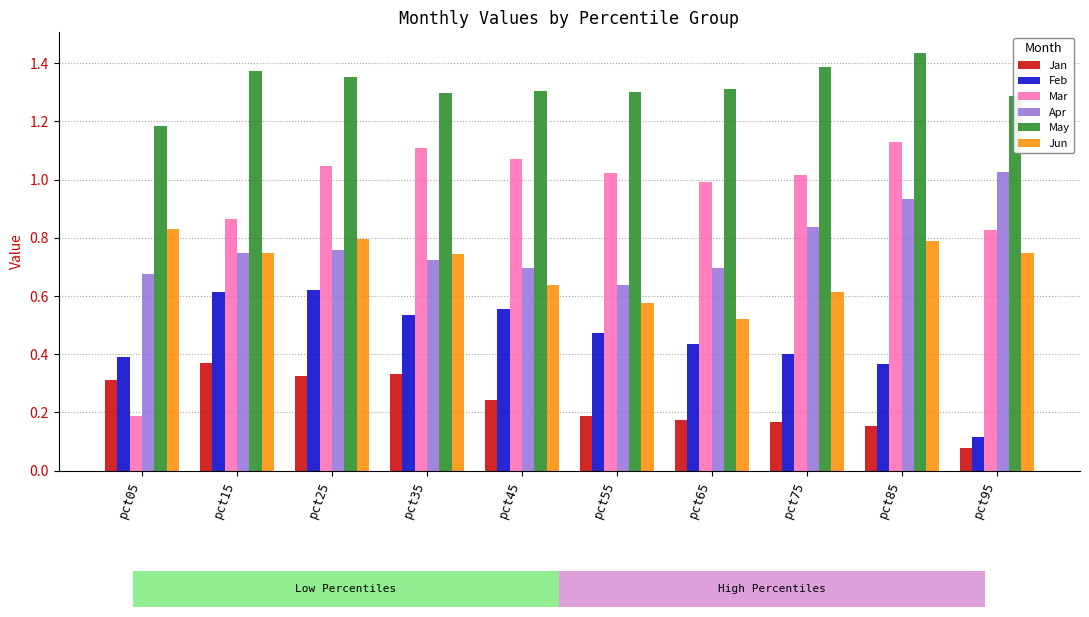

At which label is Mar closest to 0?

pct05